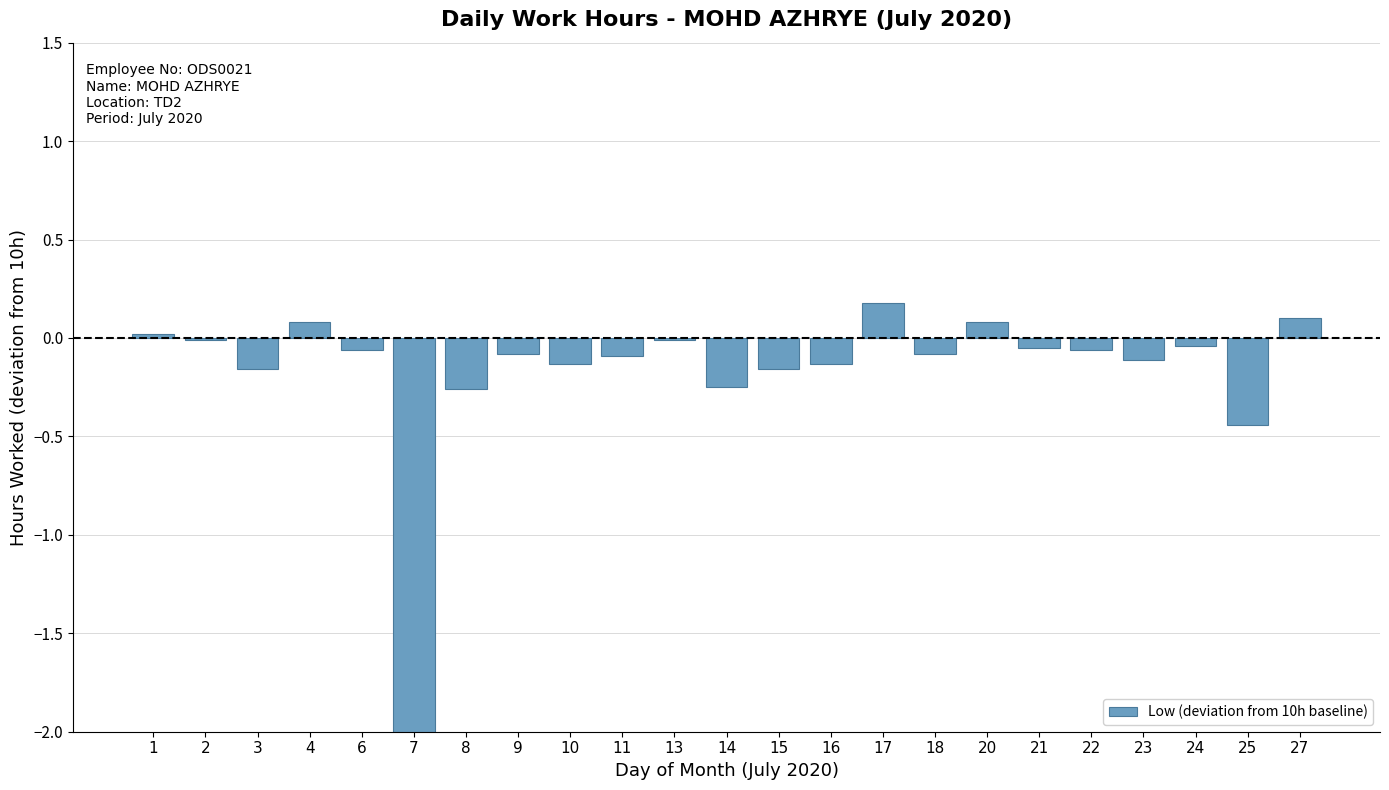

Between 18 and 13, which is larger?

13